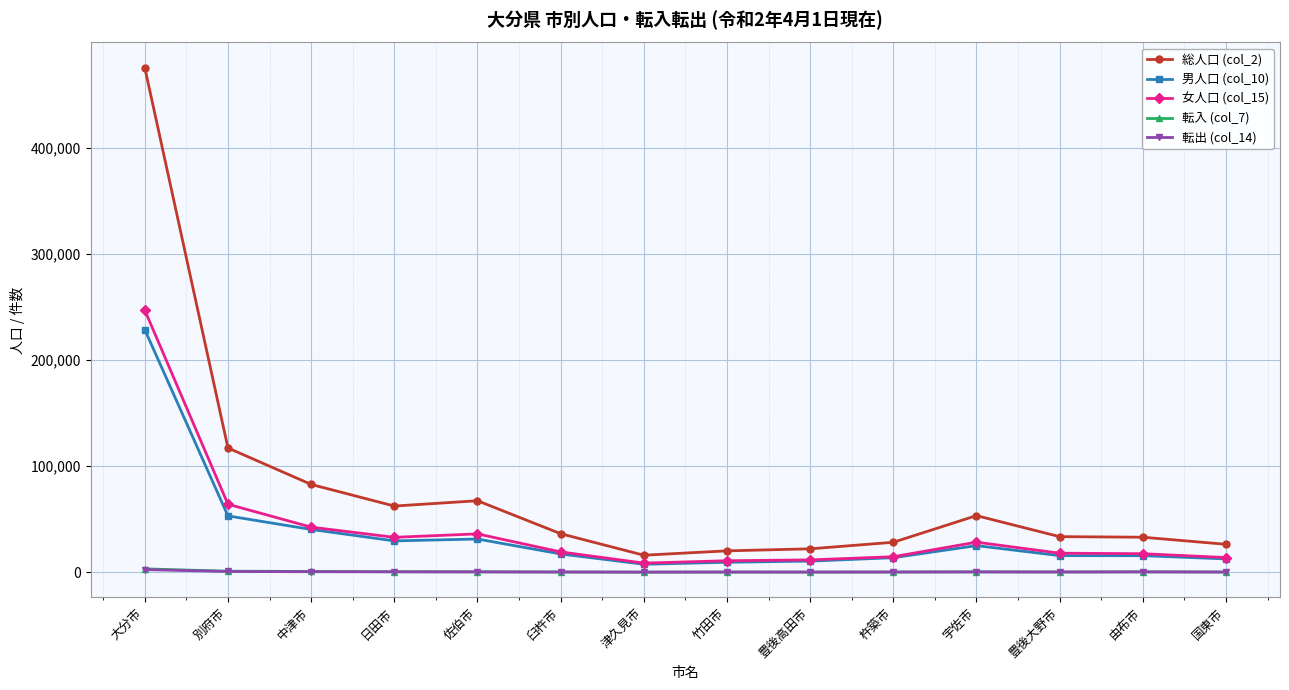

What are all the series names shown in the legend?

総人口 (col_2), 男人口 (col_10), 女人口 (col_15), 転入 (col_7), 転出 (col_14)